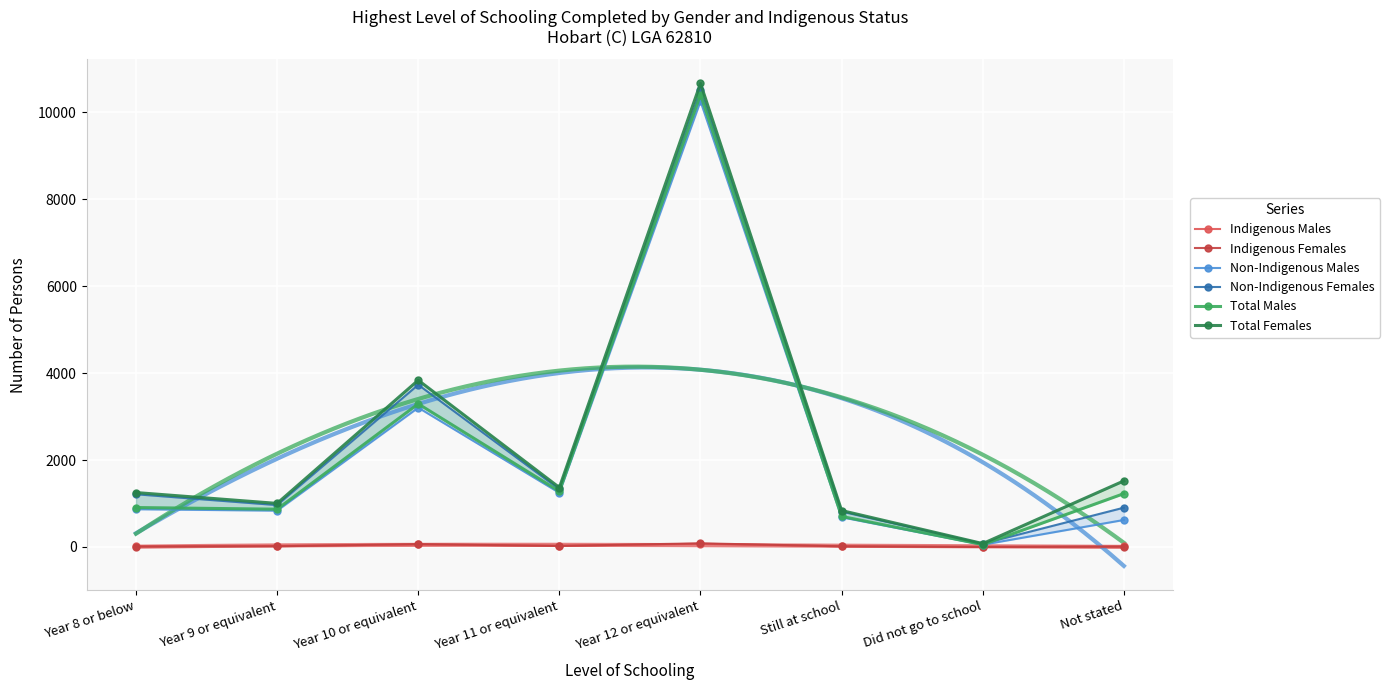

What is the maximum value shown in the chart?

10663